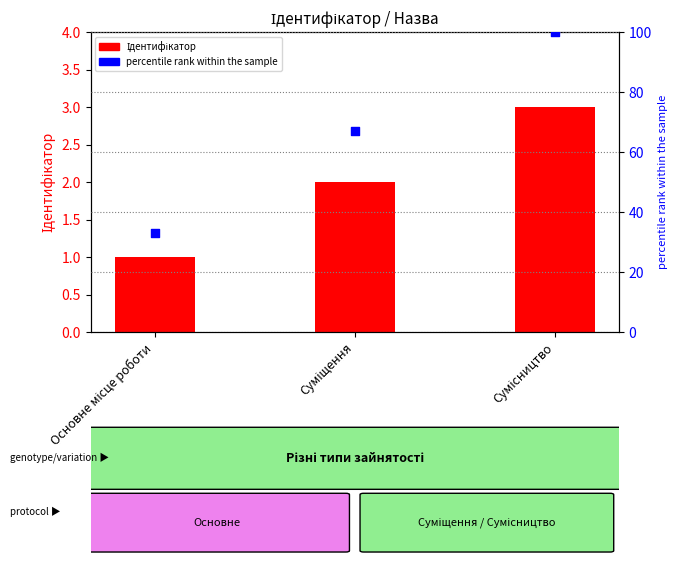

At which category is the sum across all series the highest?

Сумісництво